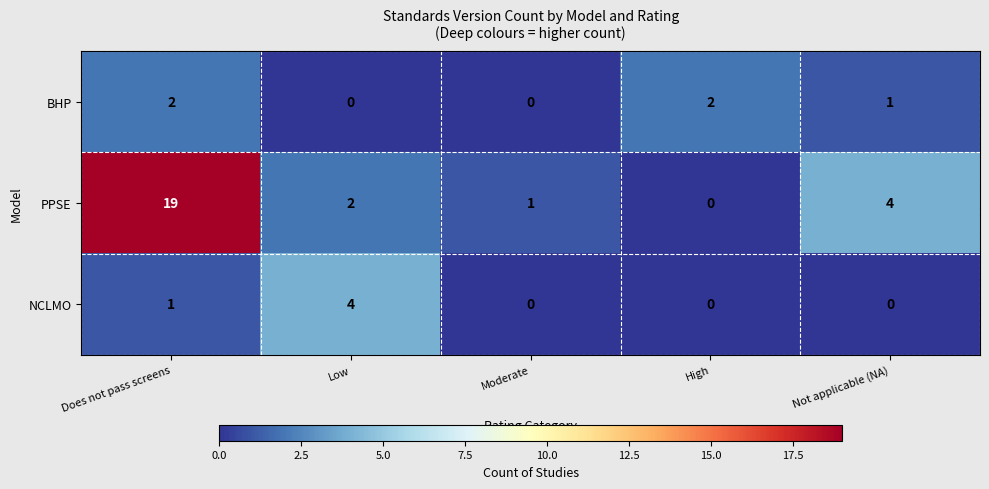

Reading left to right, list all the values displayed in this chart.

BHP: Does not pass screens=2	Low=0	Moderate=0	High=2	Not applicable (NA)=1
PPSE: Does not pass screens=19	Low=2	Moderate=1	High=0	Not applicable (NA)=4
NCLMO: Does not pass screens=1	Low=4	Moderate=0	High=0	Not applicable (NA)=0